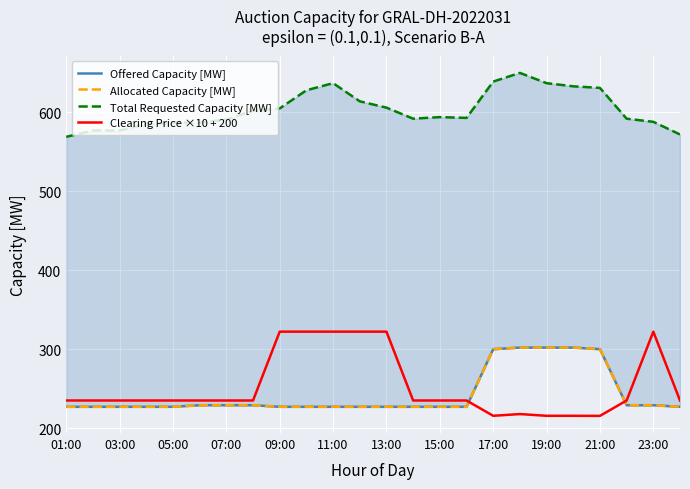

How many lines are shown in the chart?

4